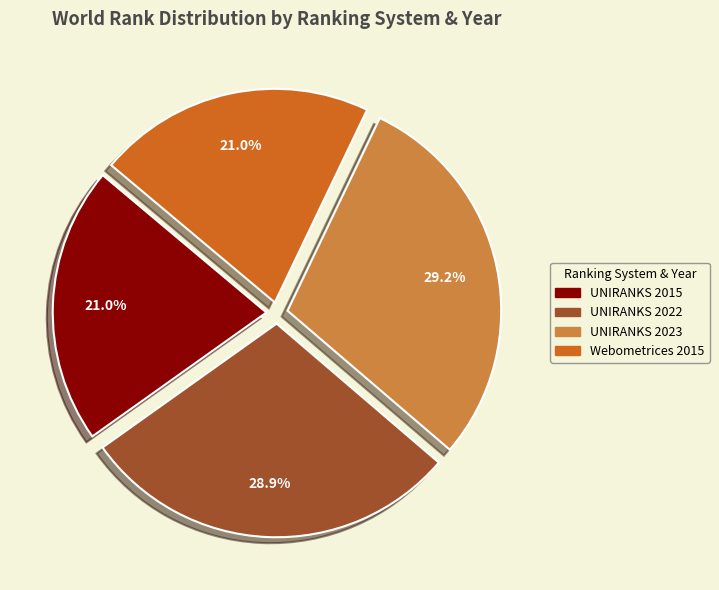

Is UNIRANKS 2015 the majority of the pie?

No